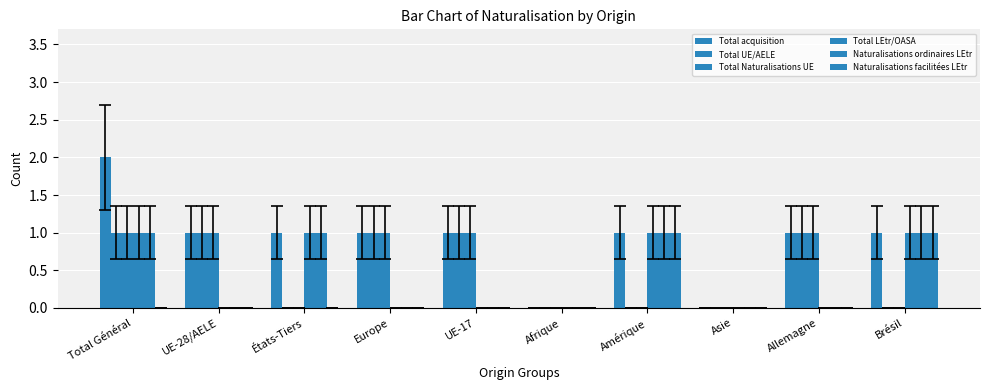

List the series in order of their peak value, lowest first.

Total UE/AELE, Total Naturalisations UE, Total LEtr/OASA, Naturalisations ordinaires LEtr, Naturalisations facilitées LEtr, Total acquisition